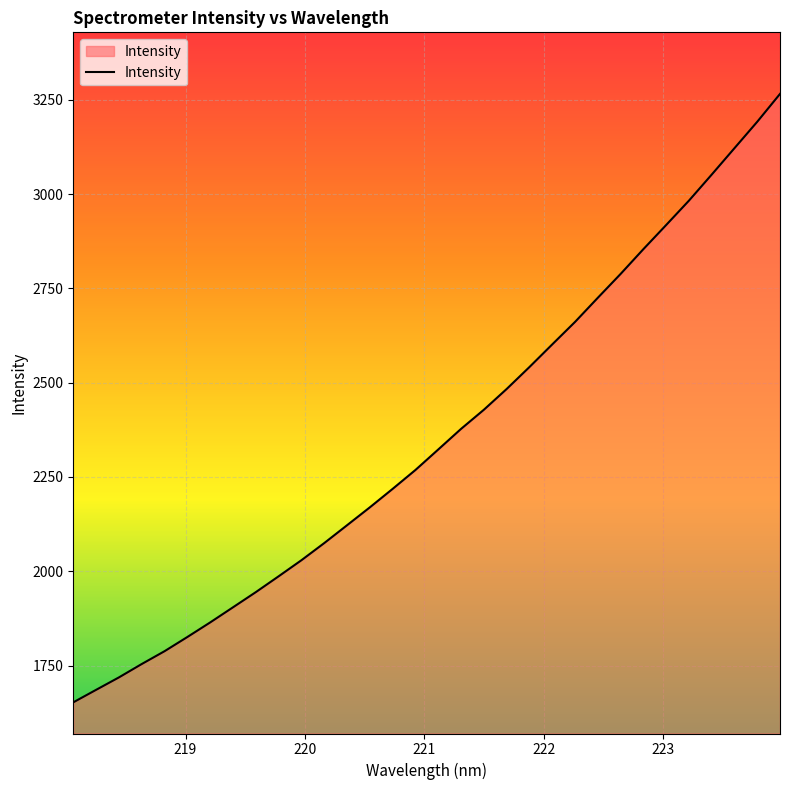

What is the difference between the maximum and minimum values?

1613.2